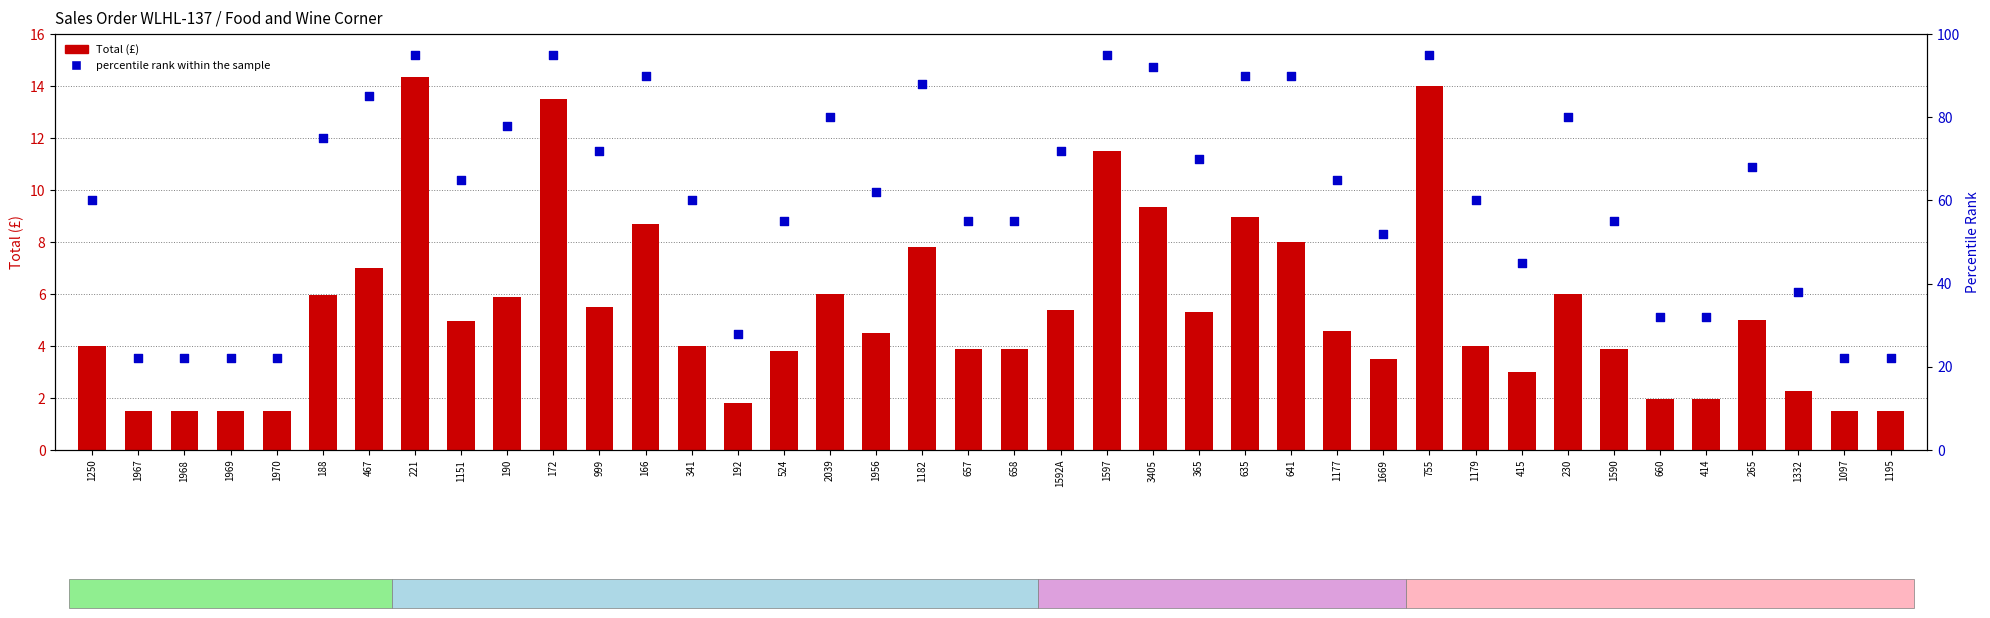

What is the total value across all series at 467?

92.0